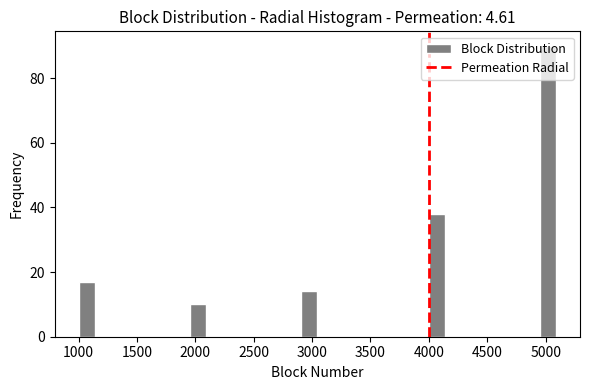

Read against the x-axis, roughly where is the centre of the tallest bar?

5000